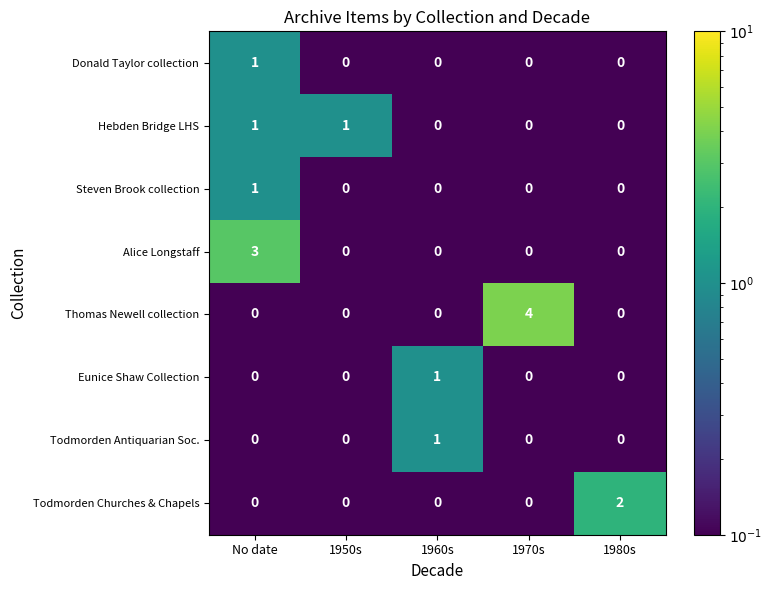

Which category has the highest value across all series?

1970s